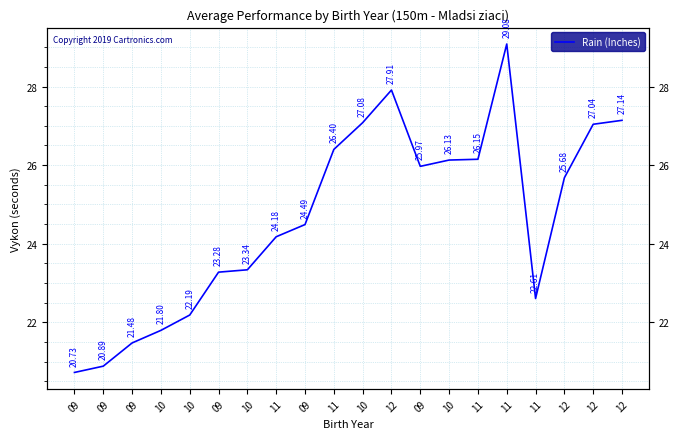

Read the value at 11.

22.6